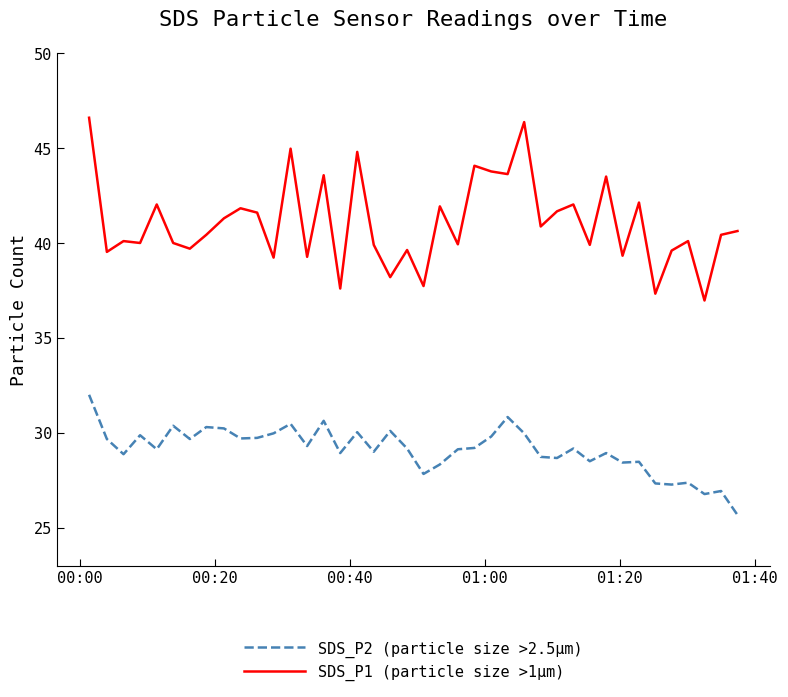

True or false: SDS_P2 (particle size >2.5μm) and SDS_P1 (particle size >1μm) intersect in this chart.

False